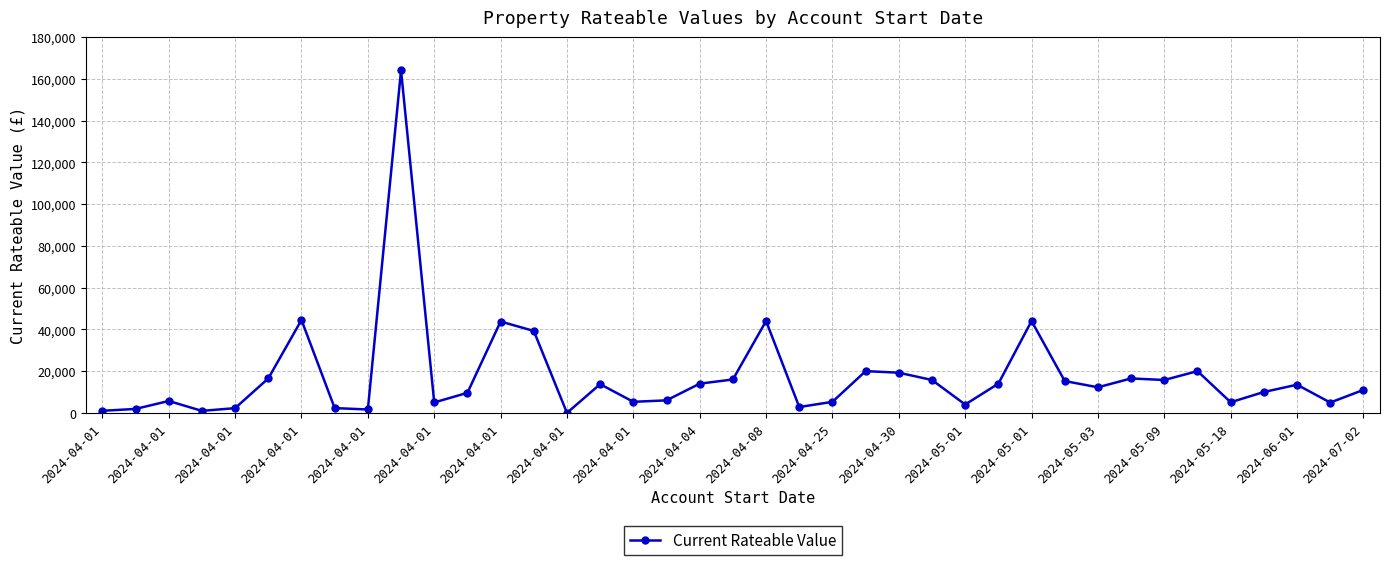

True or false: the data has more than 1 interior local peaks.

True